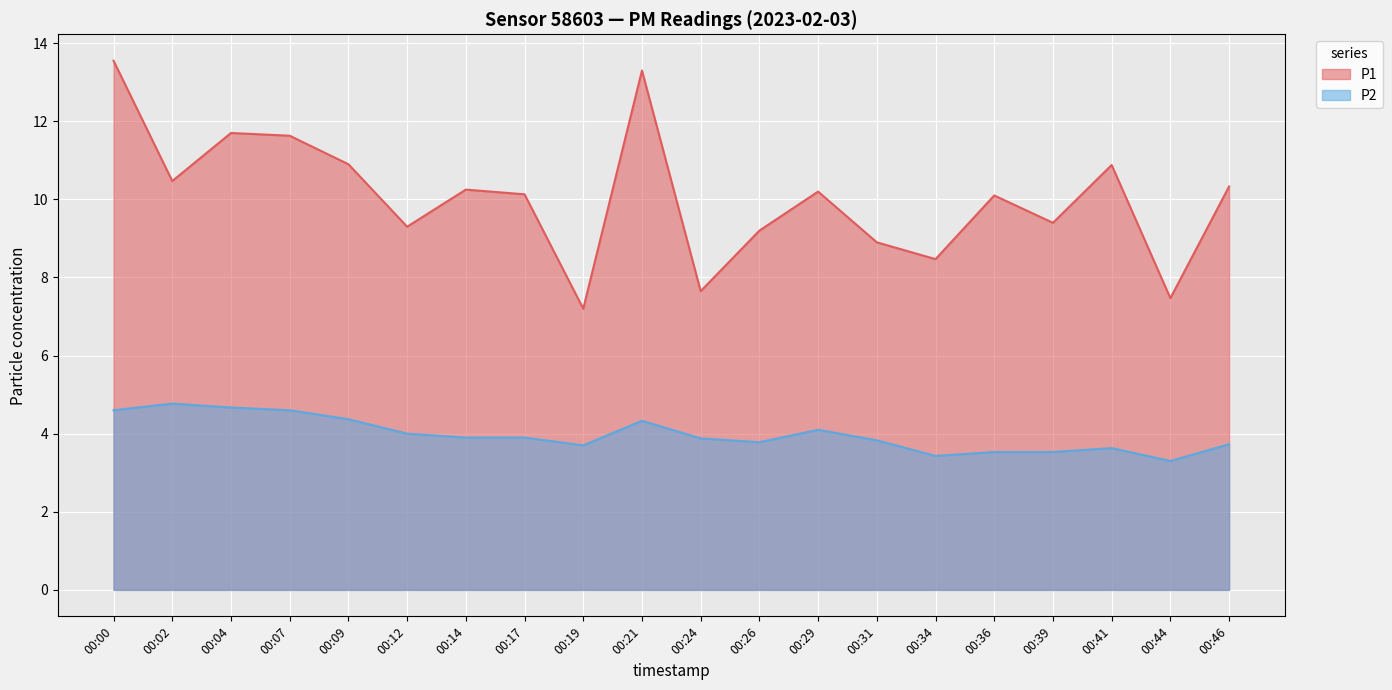

How many categories are shown in the chart?

20